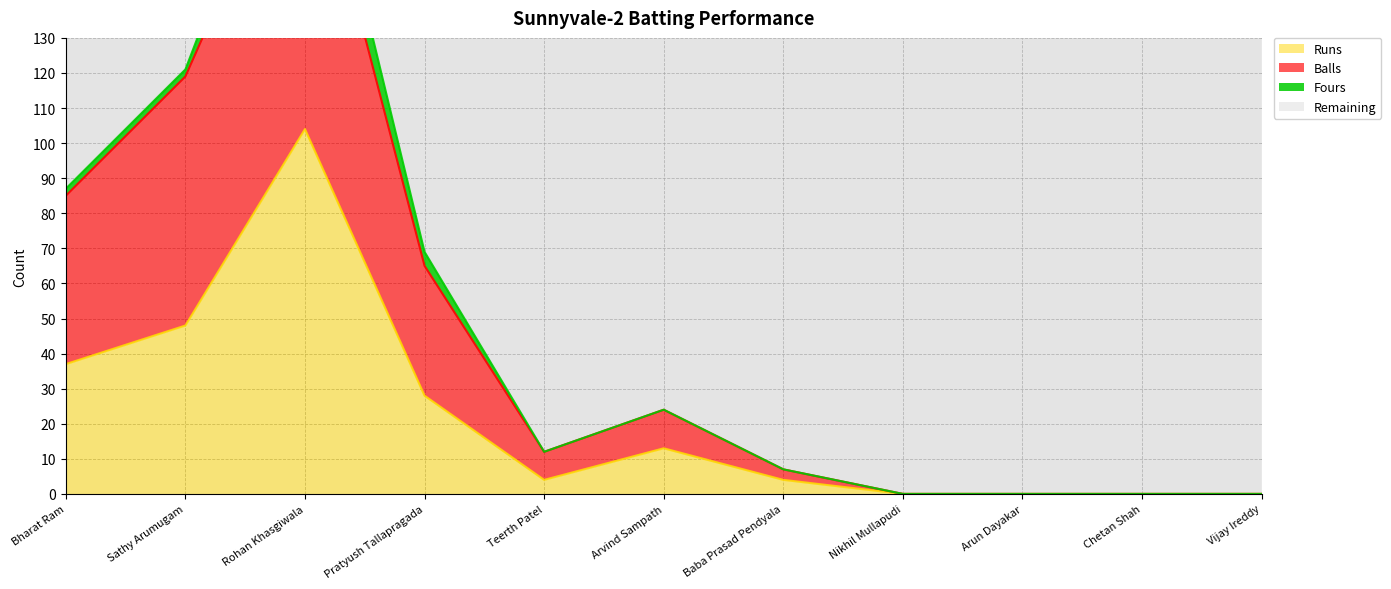

Does the chart have visible grid lines?

Yes